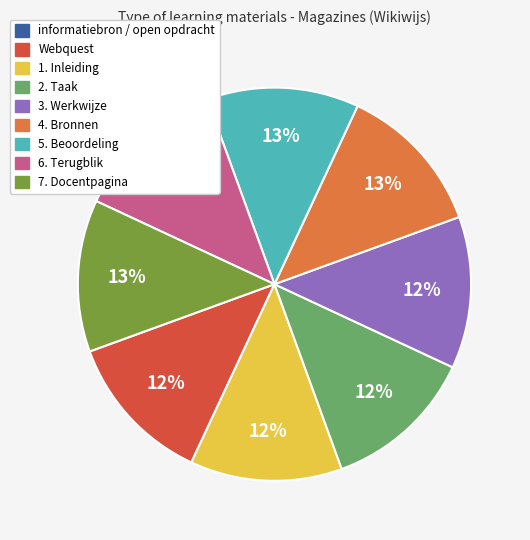

Is there a majority slice in this chart?

No